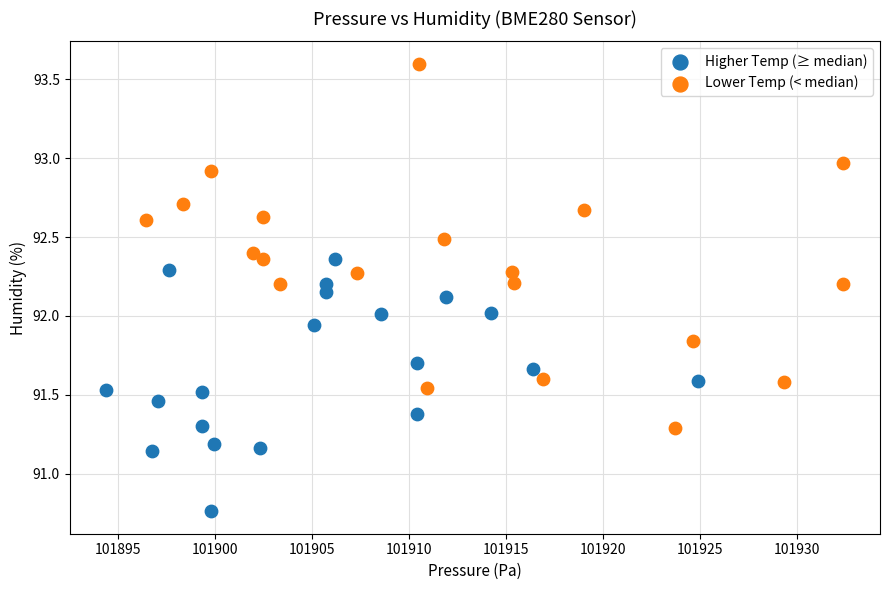

Which series reaches the maximum Y coordinate?

Lower Temp (< median)